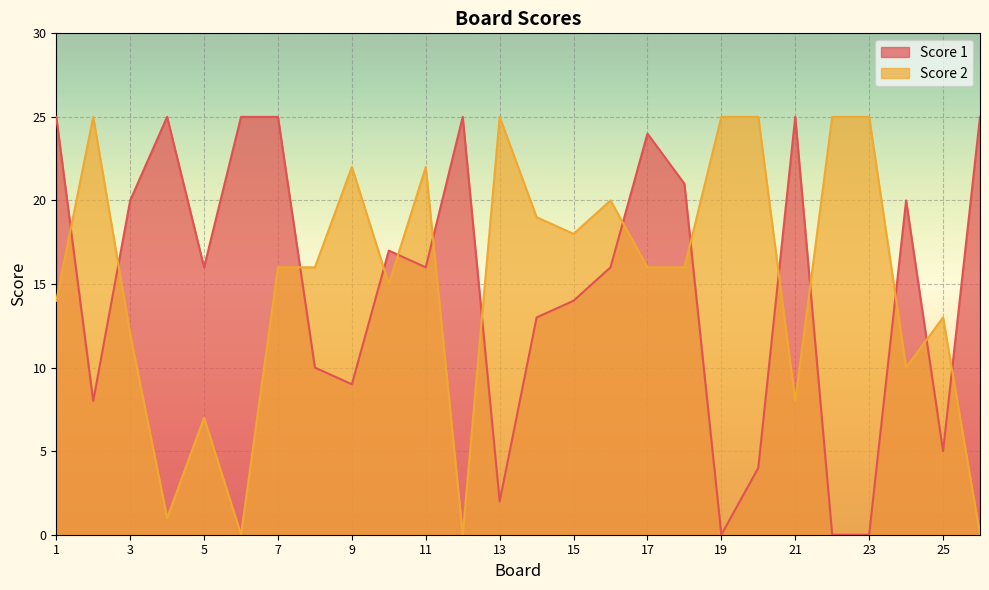

Rank the series at 25 from lowest to highest value.

Score 1, Score 2